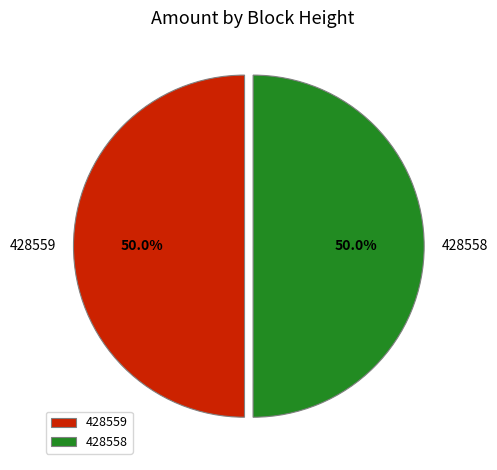

How many slices are in this pie chart?

2